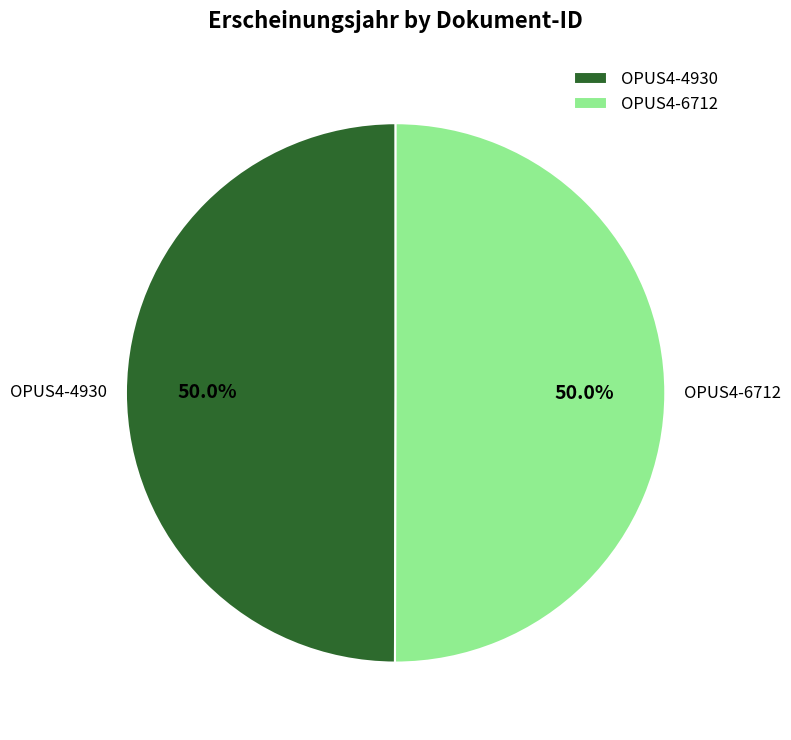

Count the number of slices in the pie.

2